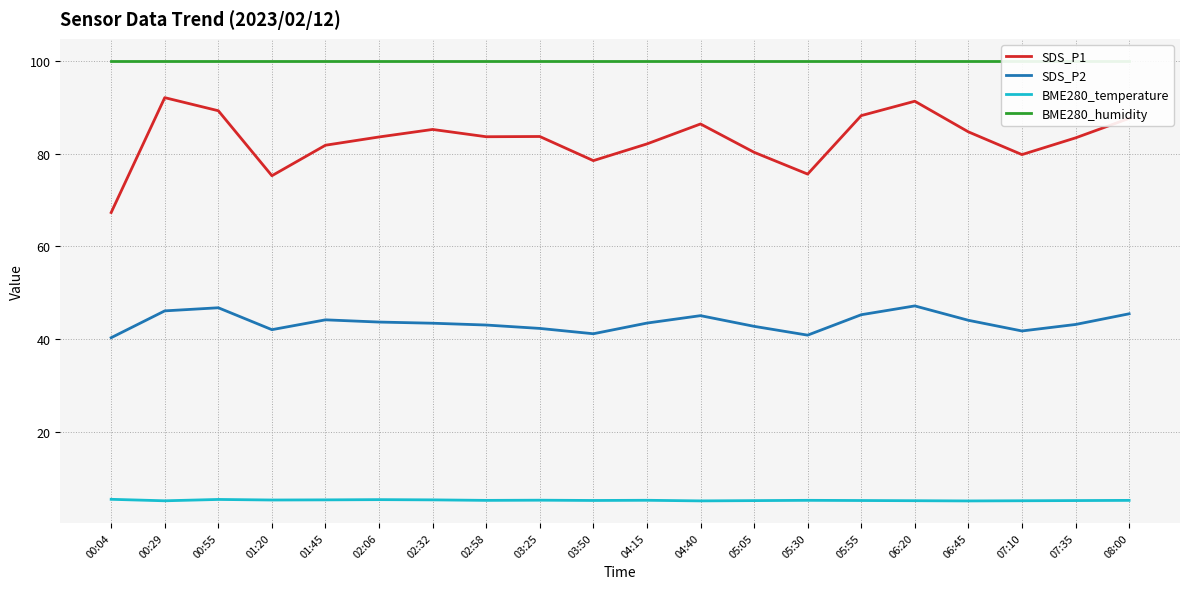

At which category does BME280_temperature reach its first local valley?

00:29